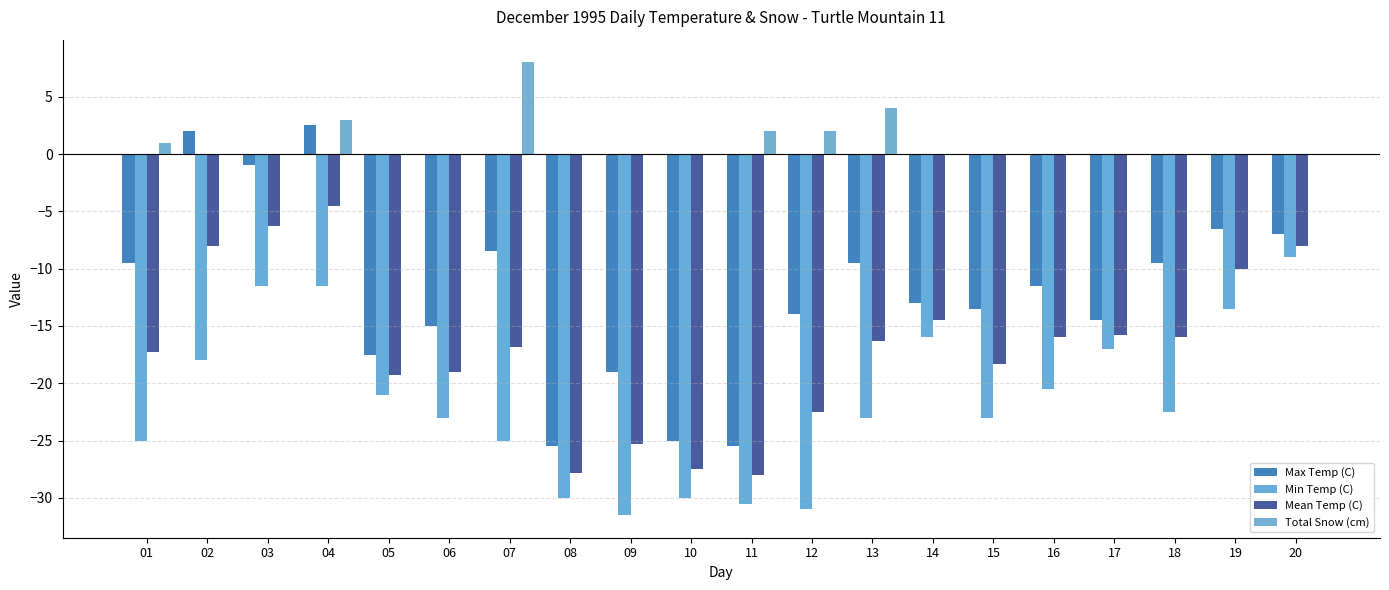

How many Total Snow (cm) values are between 0 and 2?

17